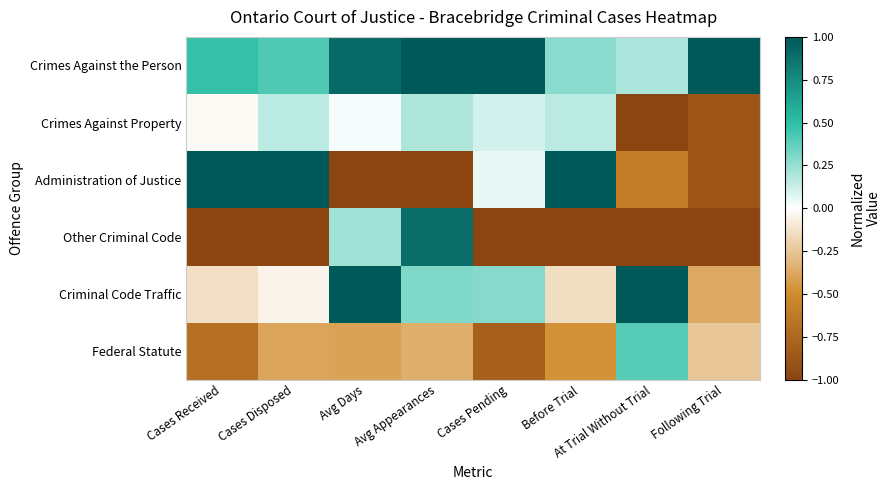

At how many categories does at least one series exceed 0?

8